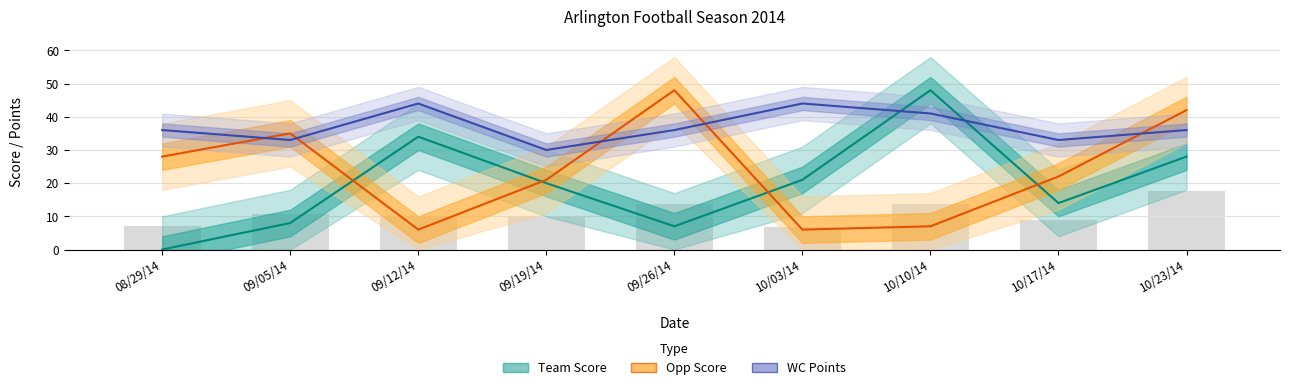

What is the difference between the highest and lowest values at 10/23/14?

14